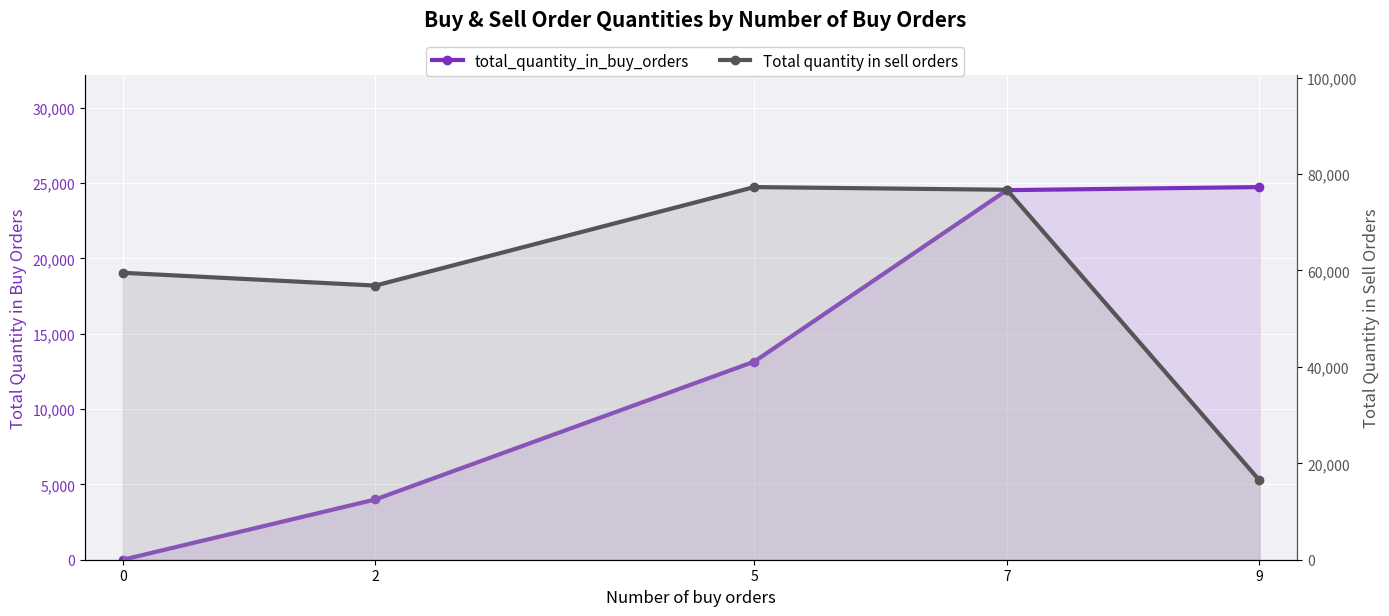

Reading left to right, what are all the values shown in this chart?

total_quantity_in_buy_orders: 0=0	2=4000	5=13150	7=24530	9=24734
Total quantity in sell orders: 0=59514	2=56861	5=77293	7=76730	9=16468